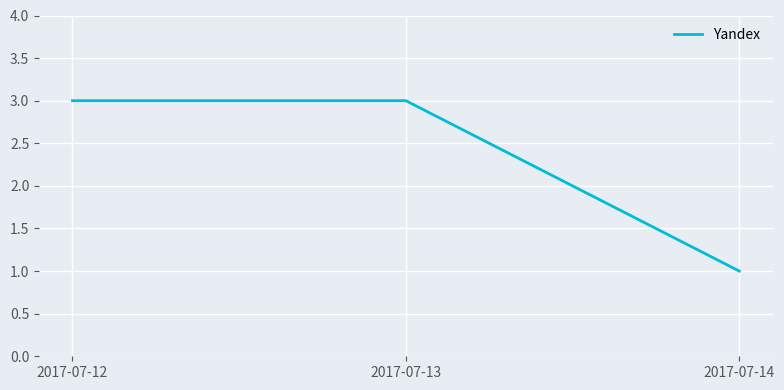

The chart shows a value of 1 at 2017-07-13. True or false?

False